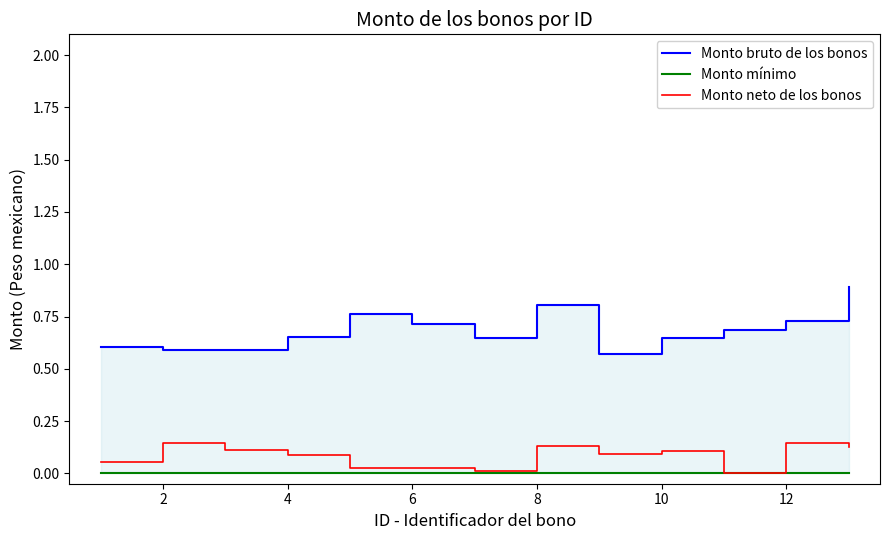

In Monto bruto de los bonos, how many points are higher than both neighbors (excluding endpoints)?

2